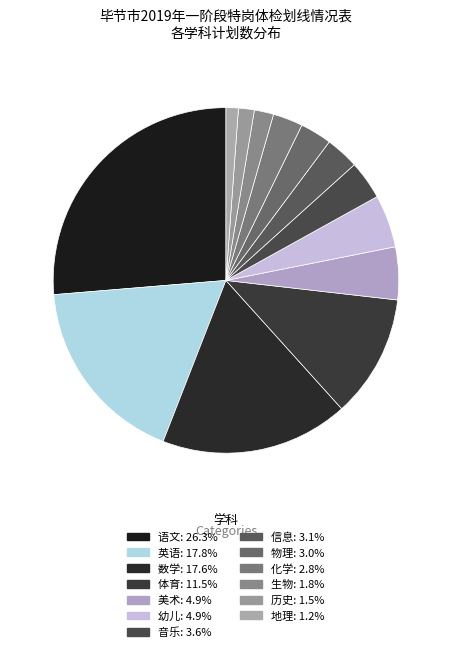

To the nearest percent, what is the combined percentage of 数学 and 体育?

29%